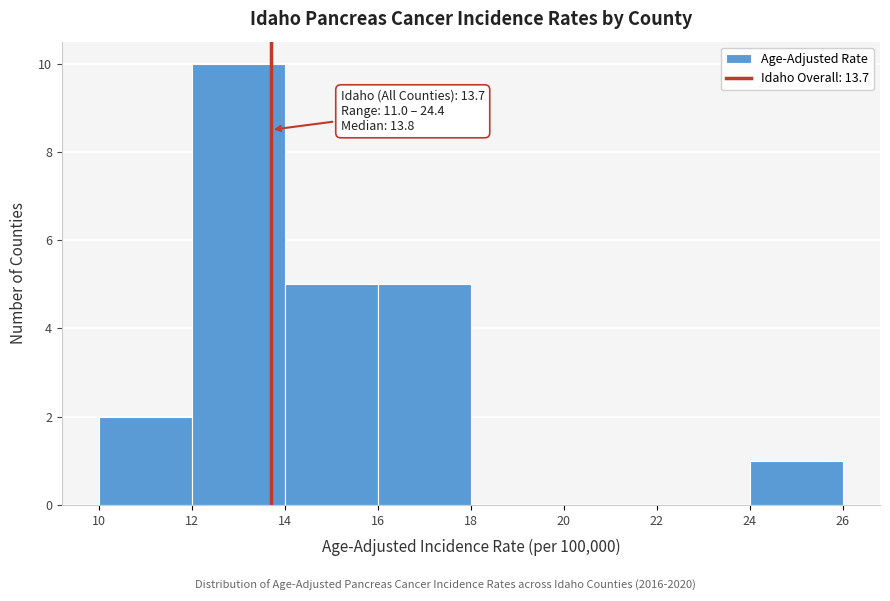

Over which range of the x-axis is the bar tallest?

12 to 14